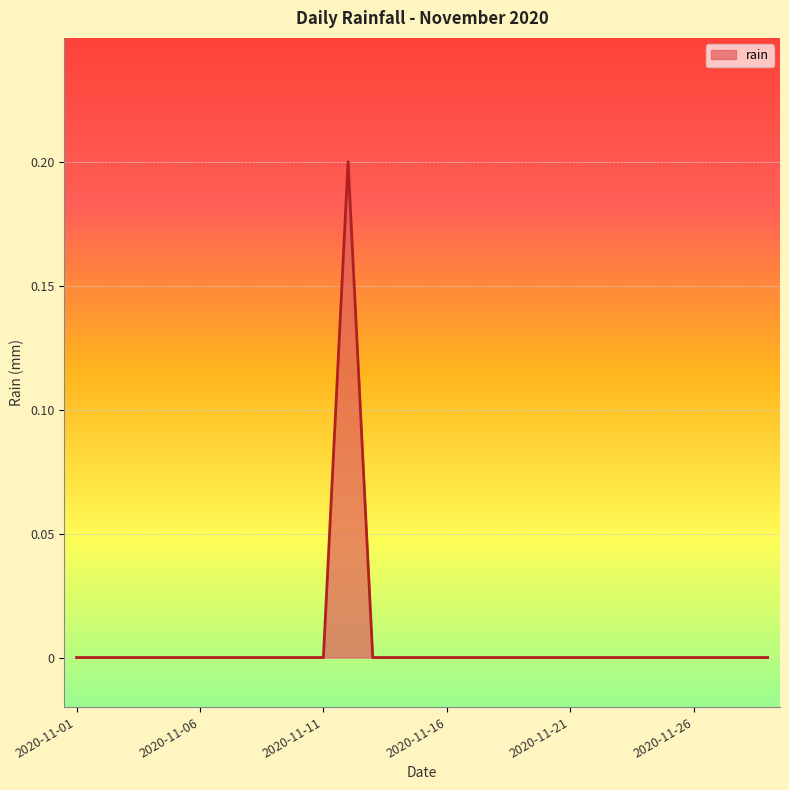

Does the chart display data point markers on the line(s)?

No